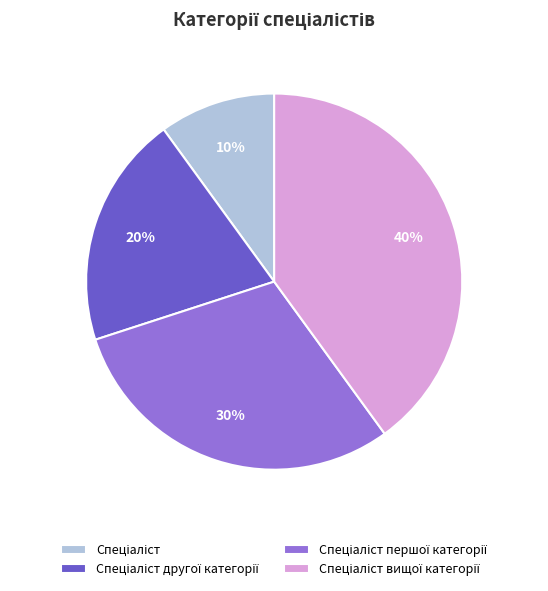

Is there a majority slice in this chart?

No